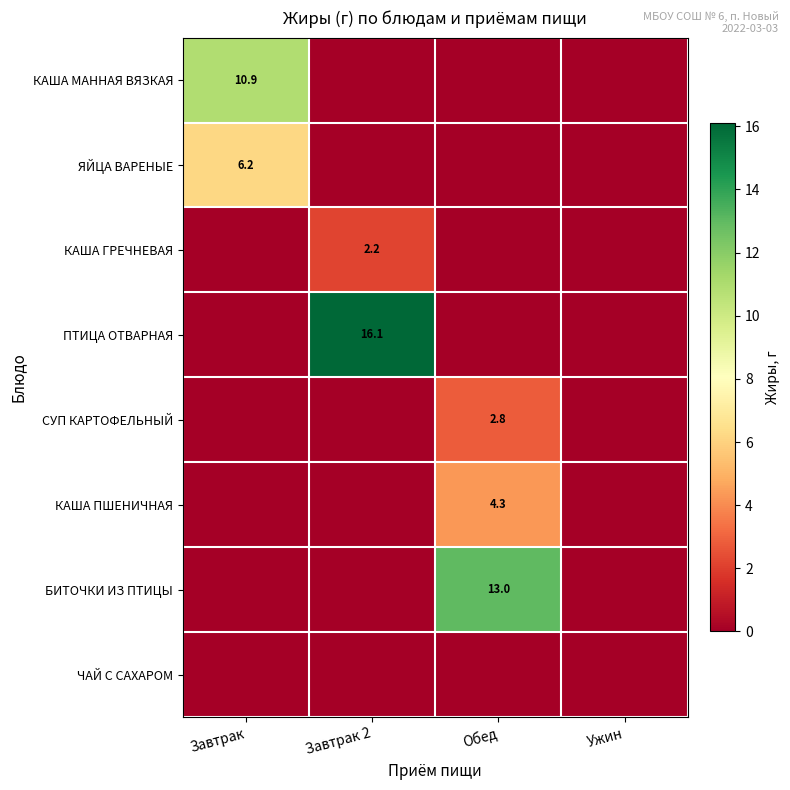

Is the value of БИТОЧКИ ИЗ ПТИЦЫ at Обед greater than the value of ПТИЦА ОТВАРНАЯ at Завтрак 2?

No